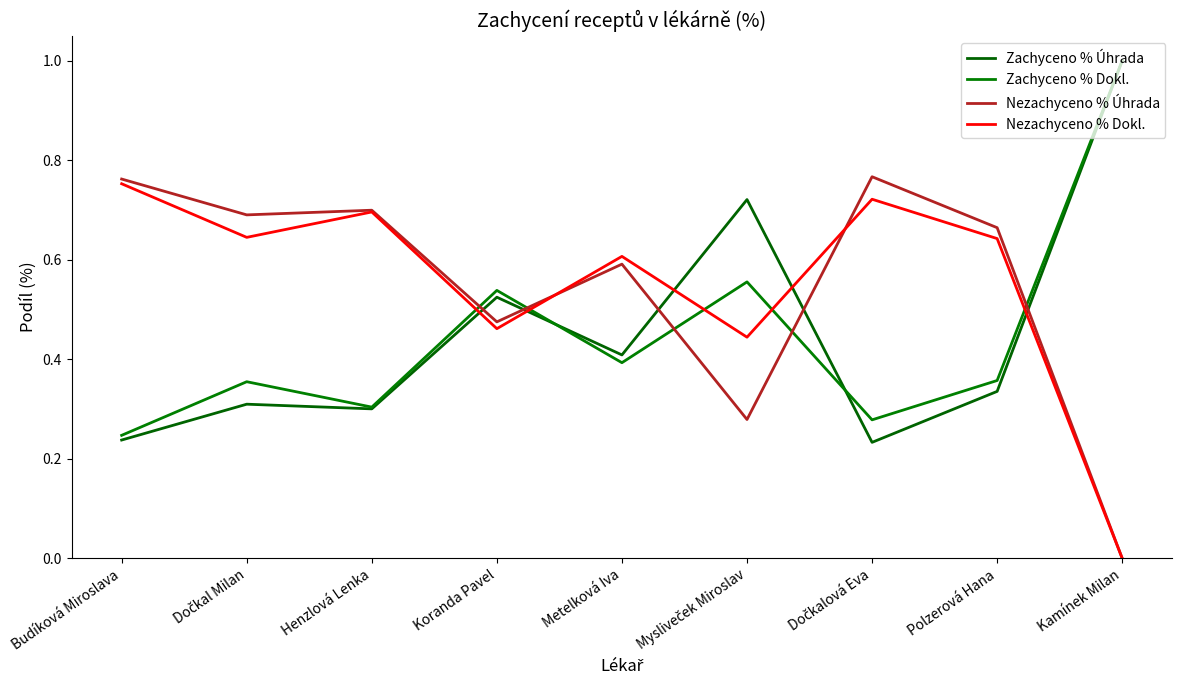

What position from the left is Metelková Iva?

5